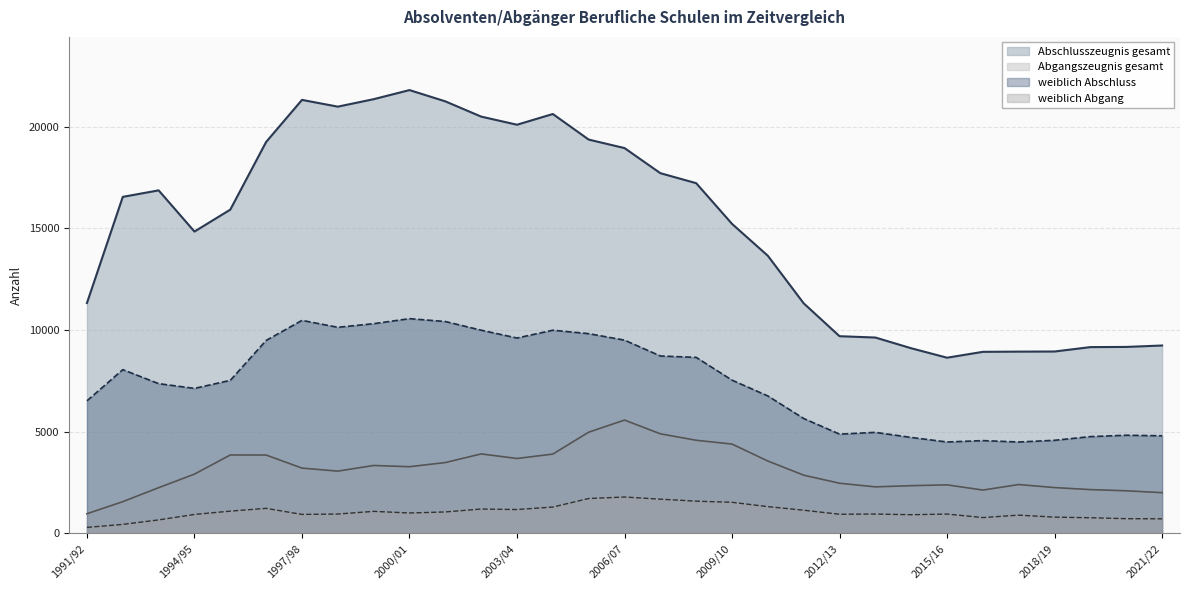

True or false: weiblich Abschluss has more than 0 interior local peaks.

True